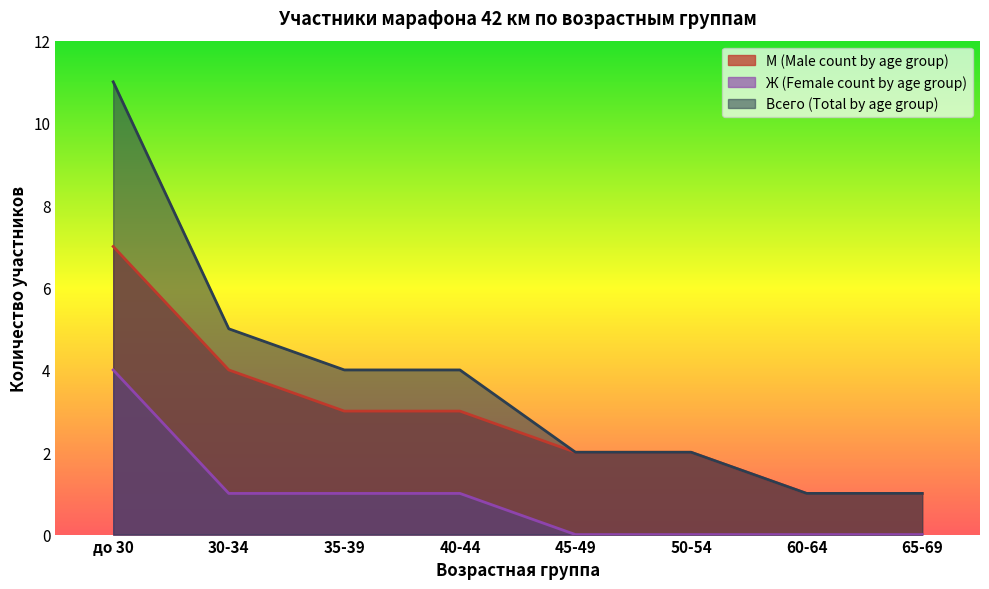

At how many categories does at least one series exceed 2?

4